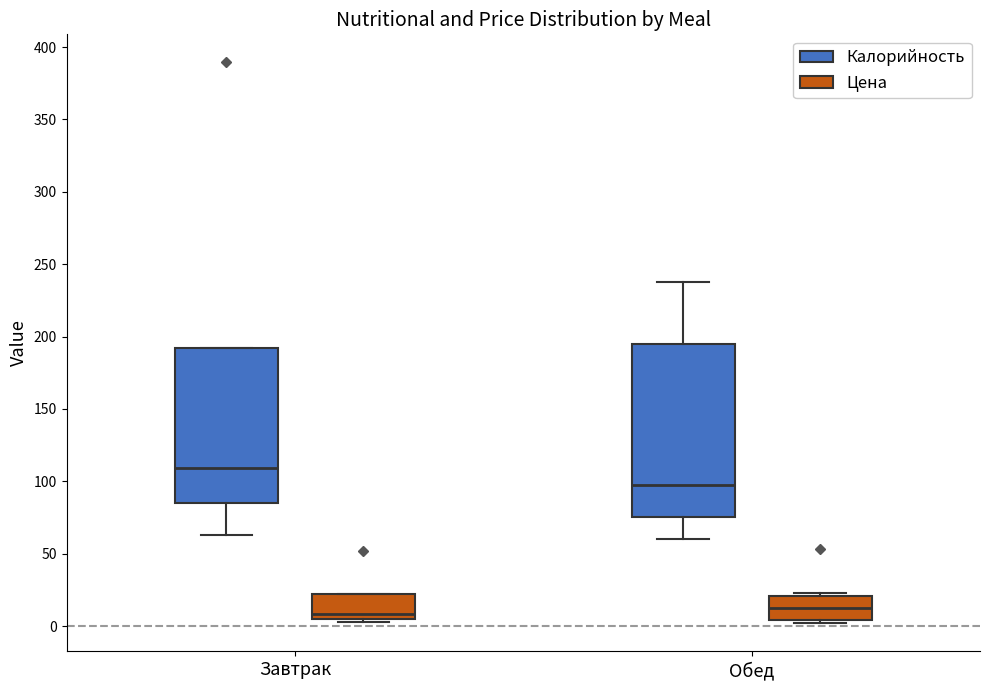

Where does the median line of the box for Завтрак (Цена) sit on the y-axis? The values are not printed on the chart, so give them approximately, as read against the axis.

10